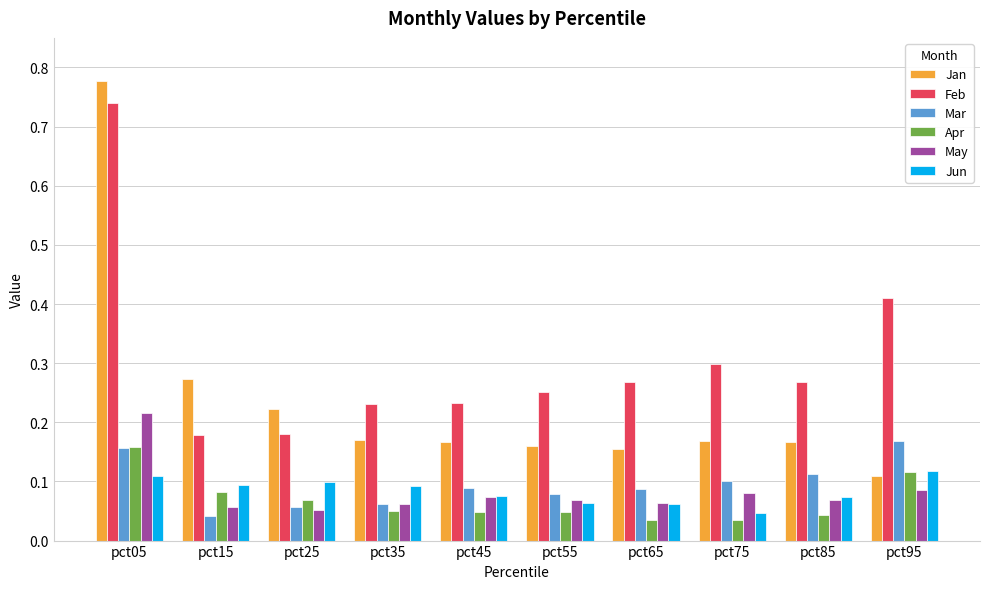

What are all the series names shown in the legend?

Jan, Feb, Mar, Apr, May, Jun